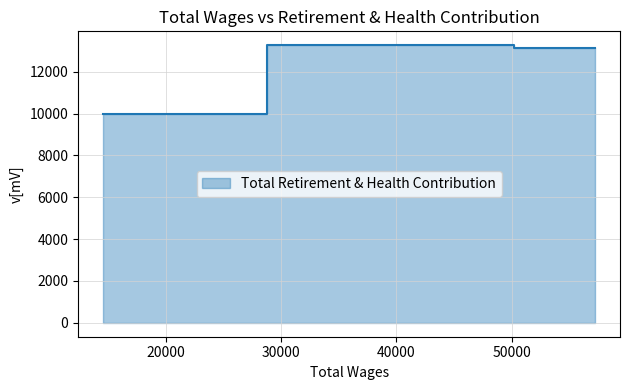

The value at 57281.0 is 17763. True or false?

False